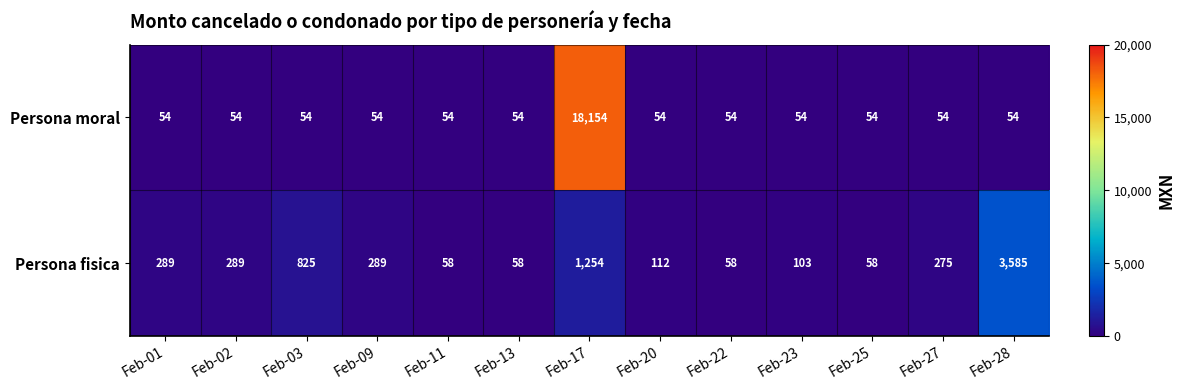

Which series has the largest range (max minus min)?

Persona moral